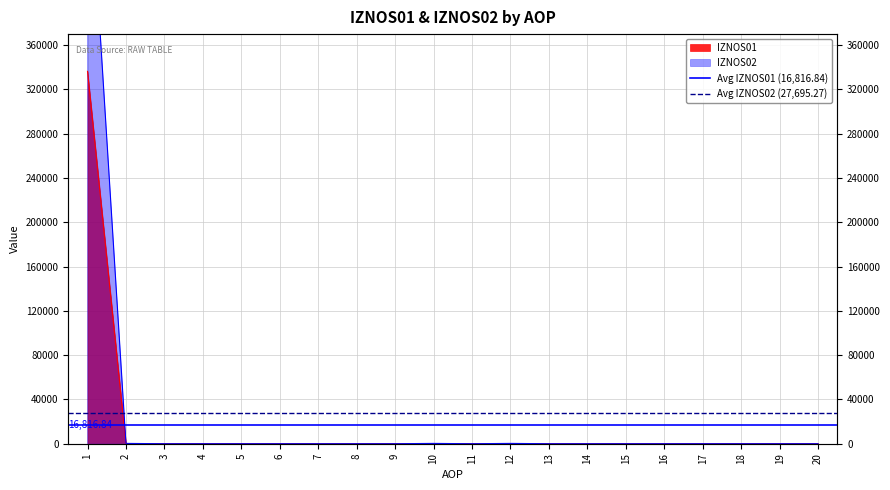

The value of Avg IZNOS01 (16,816.84) at 1 is 4328.9. True or false?

False